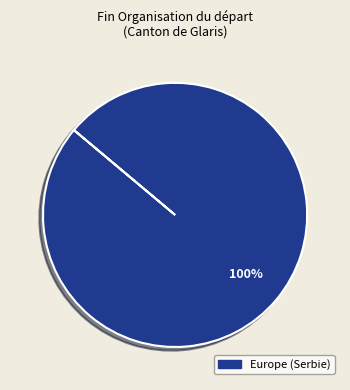

Does any single category account for the majority?

Yes